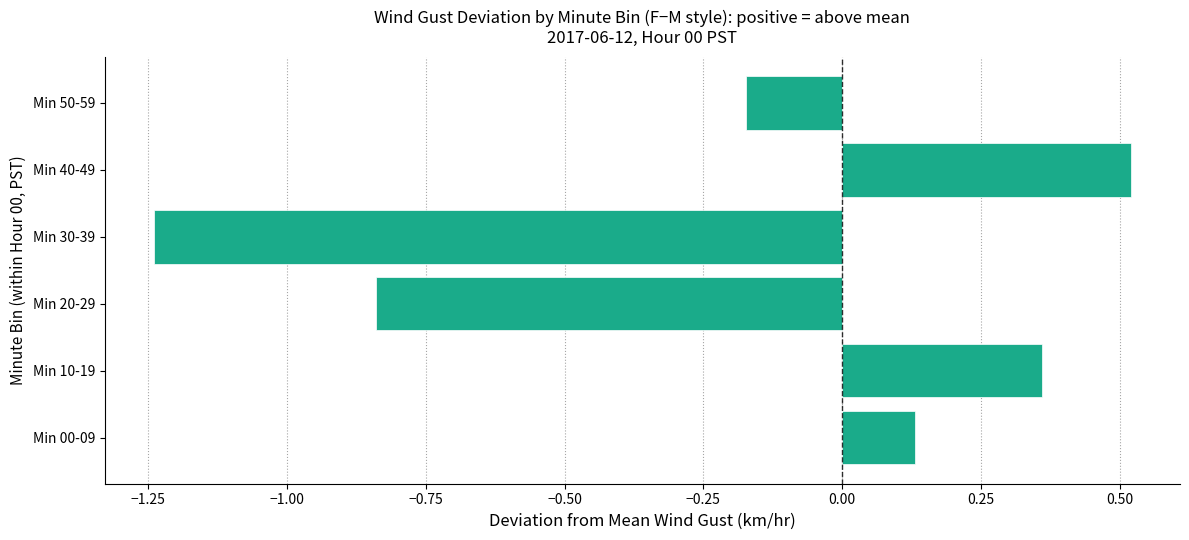

Which category has the highest value across all series?

Min 40-49